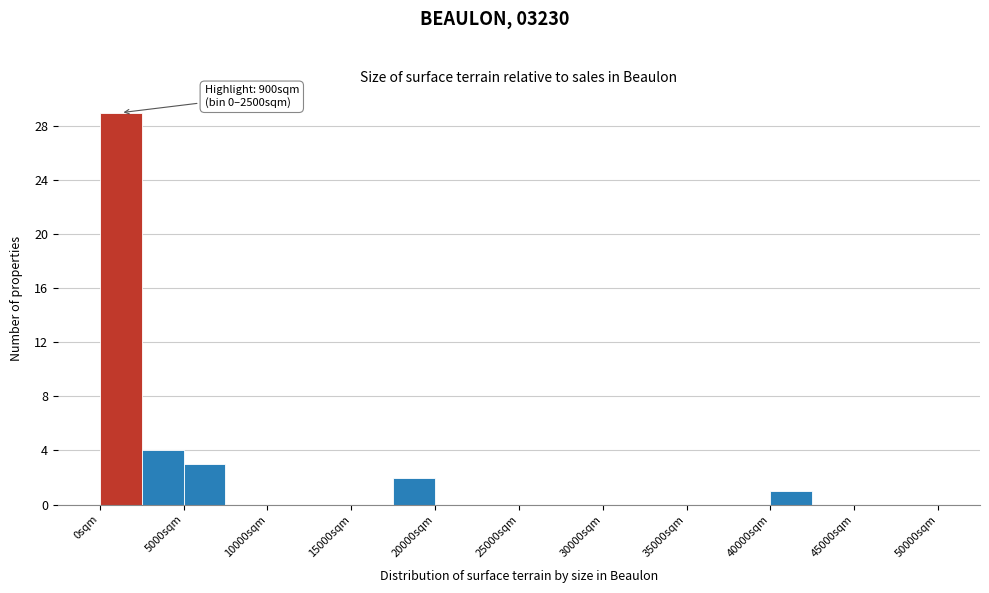

Which range on the x-axis has the tallest bar?

0 to 2500